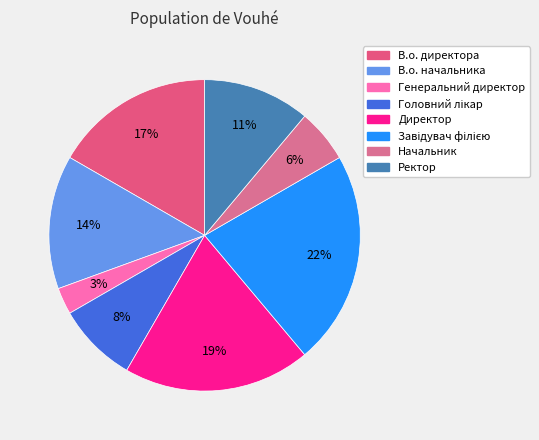

The В.о. начальника slice represents 14% of the pie. True or false?

True